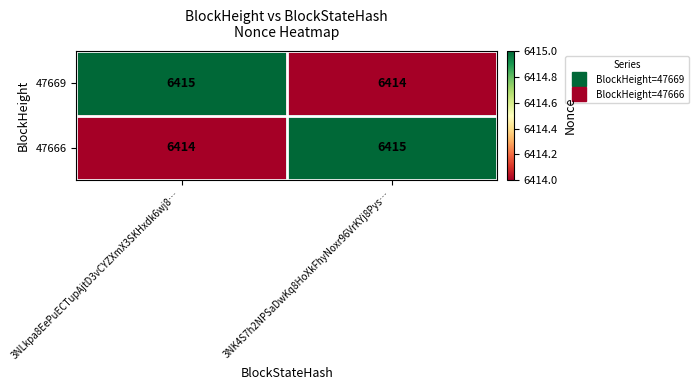

What is the sum of all 47666 values?

12829